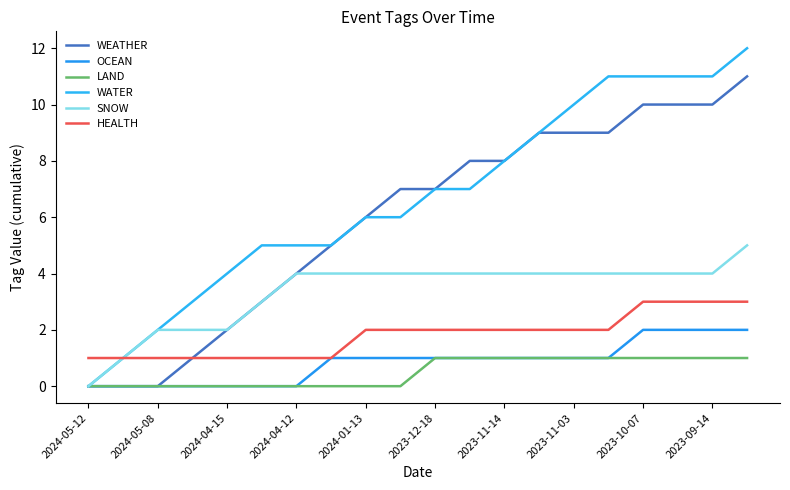

How many lines are shown in the chart?

6